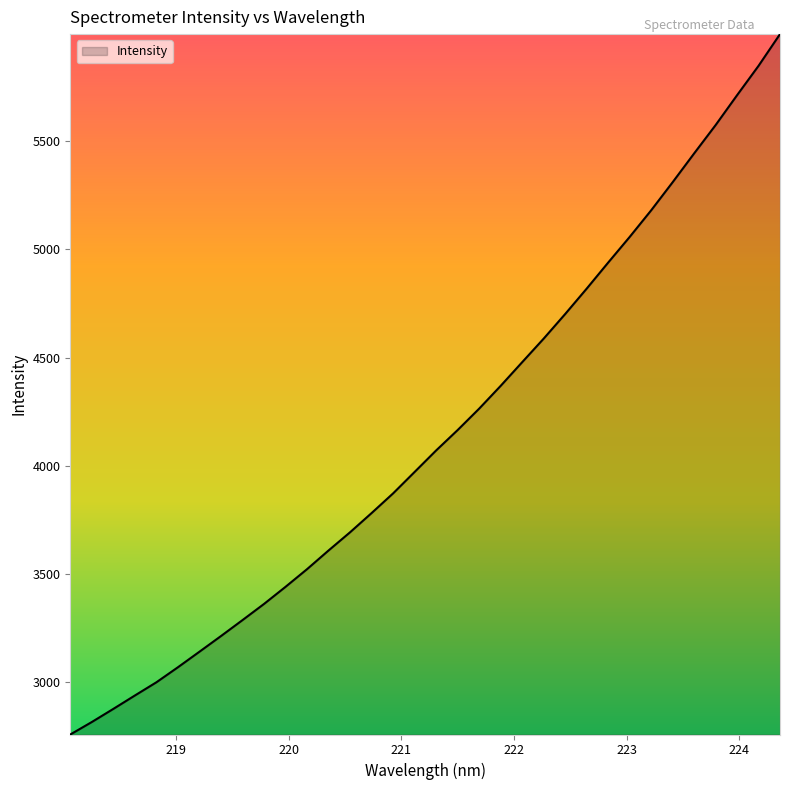

What is the greatest value displayed?

5996.1